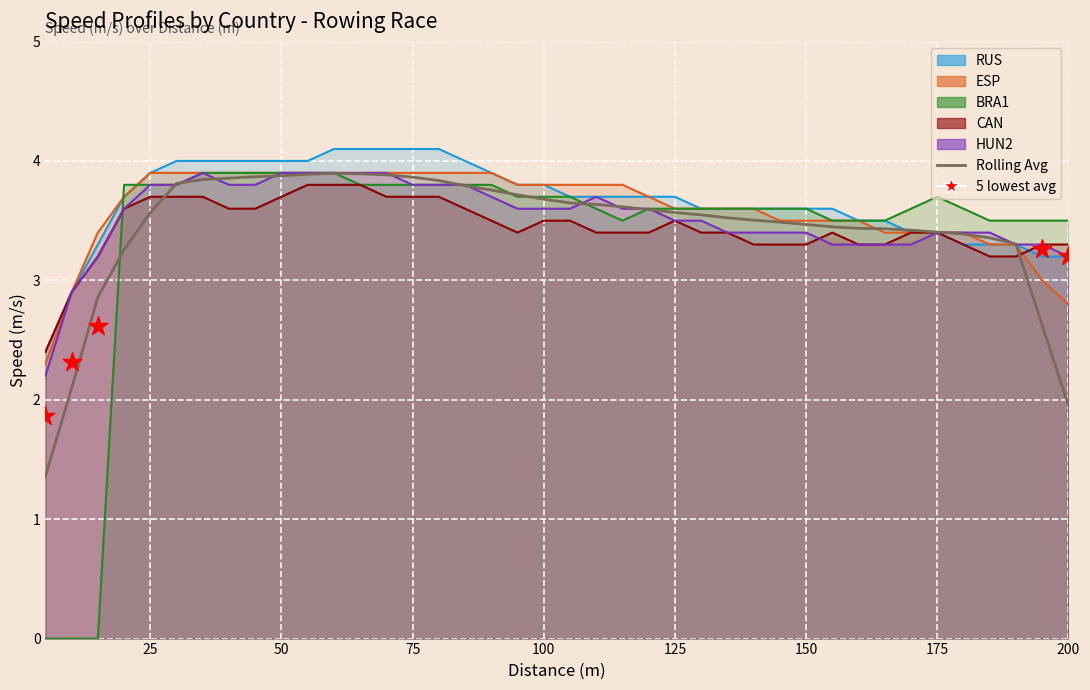

Which series reaches the maximum Y coordinate?

RUS Speed